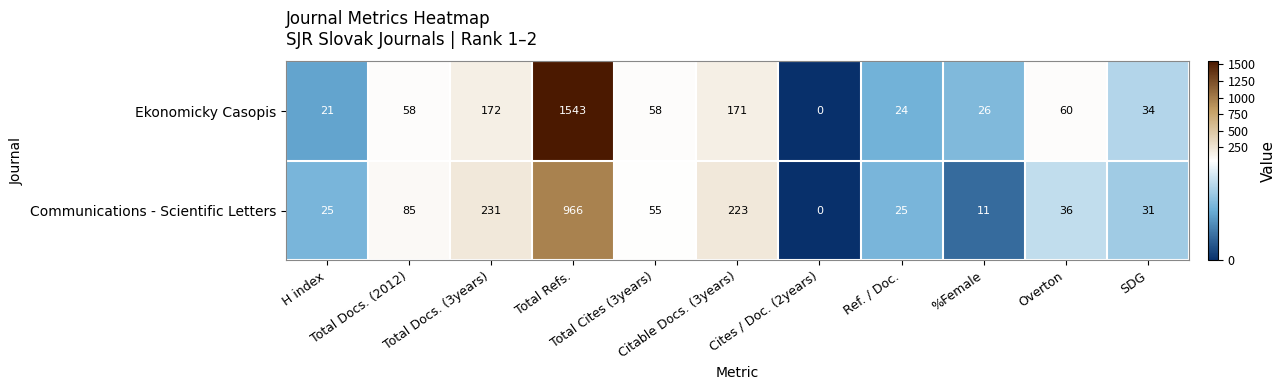

How many positive values does the Communications - Scientific Letters series have?

10